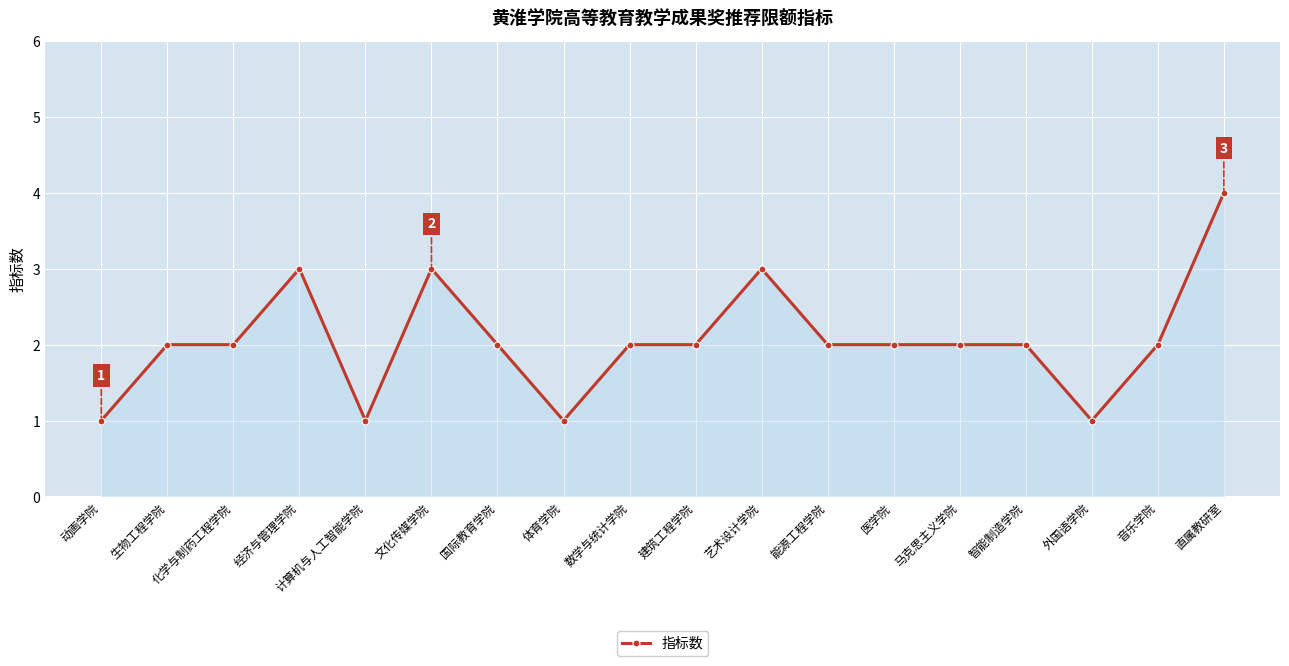

What is the ratio of the value at 医学院 to the value at 能源工程学院?

1.0